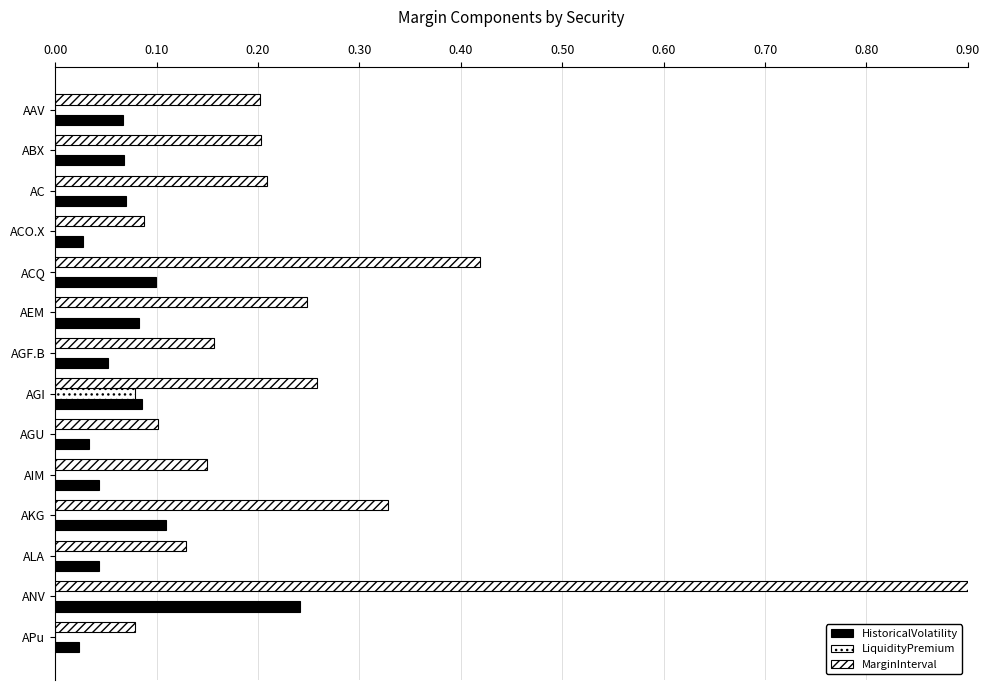

Does the chart contain stacked bars?

No